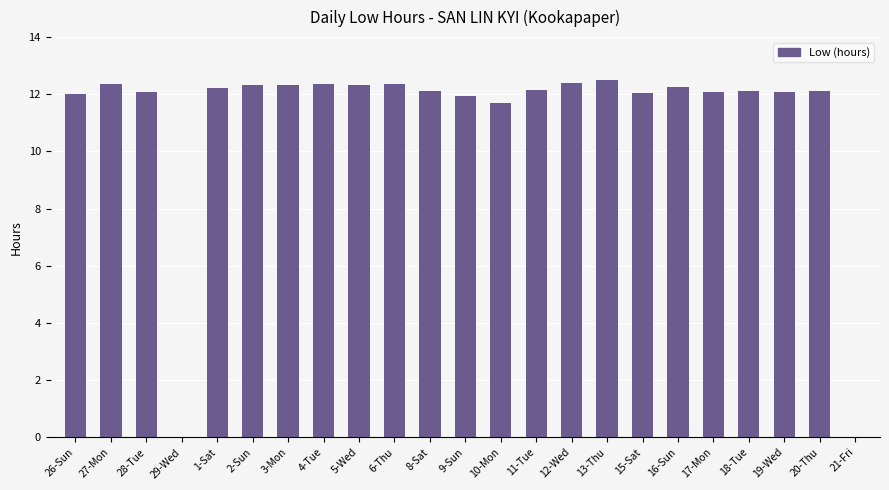

Are the bars horizontal?

No